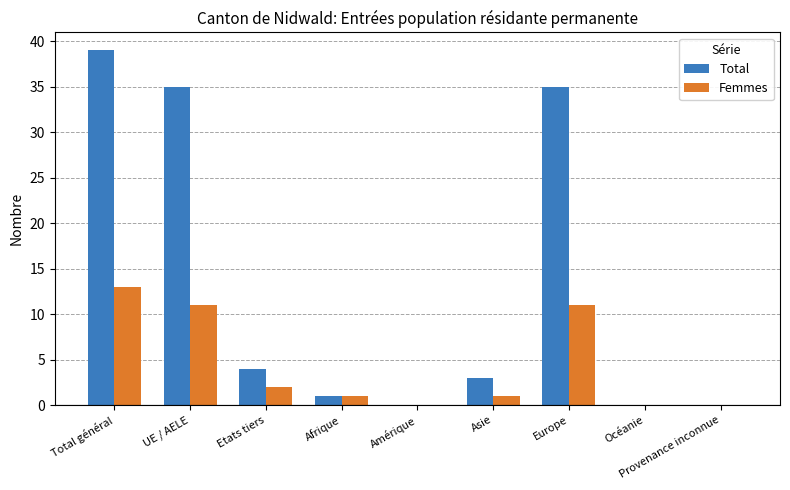

The Femmes series shows -6 at Amérique. True or false?

False